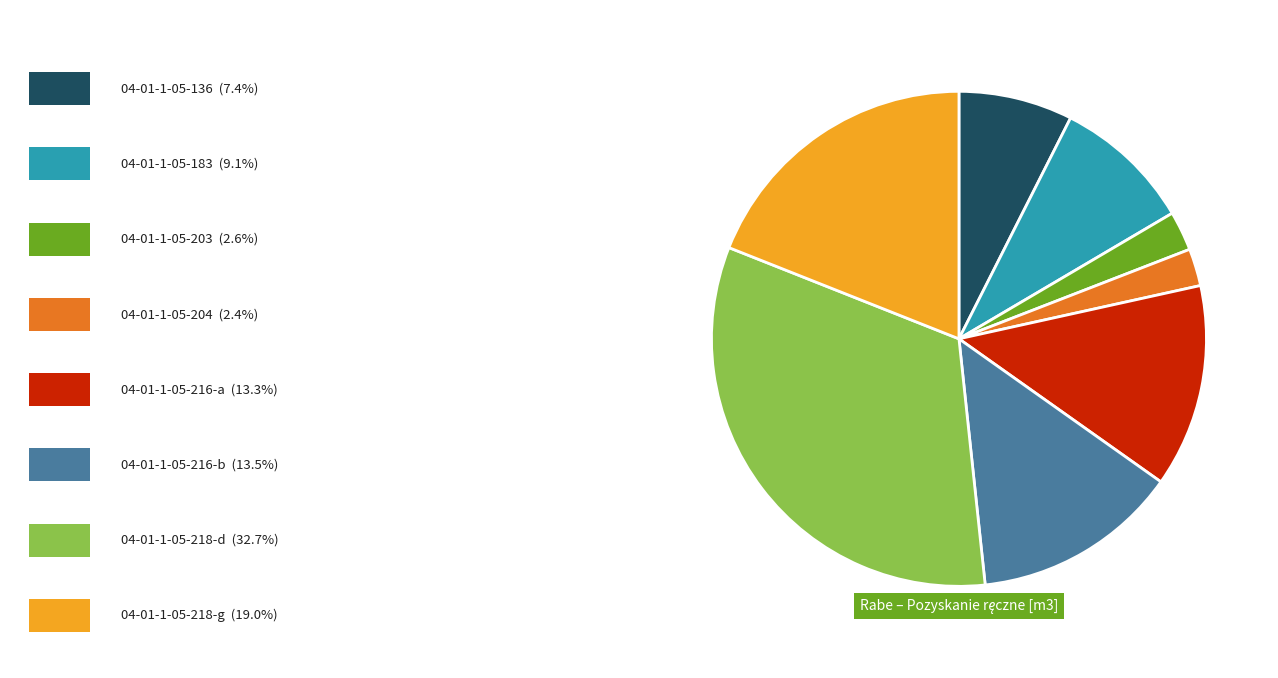

Does any single category account for the majority?

No